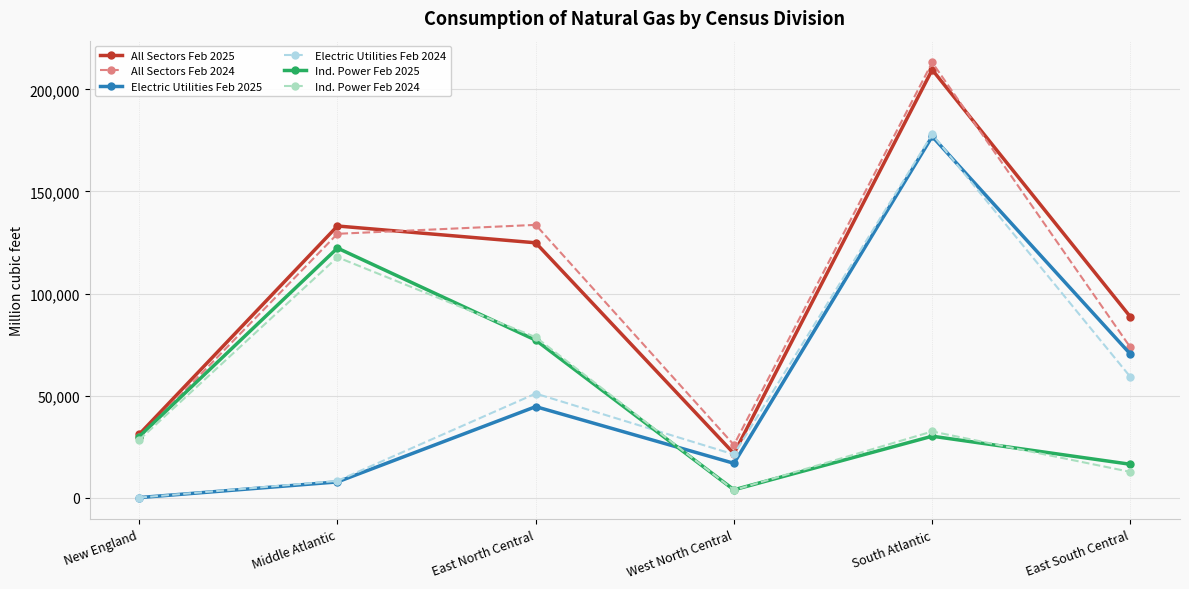

What is the total value across all series at New England?

118689